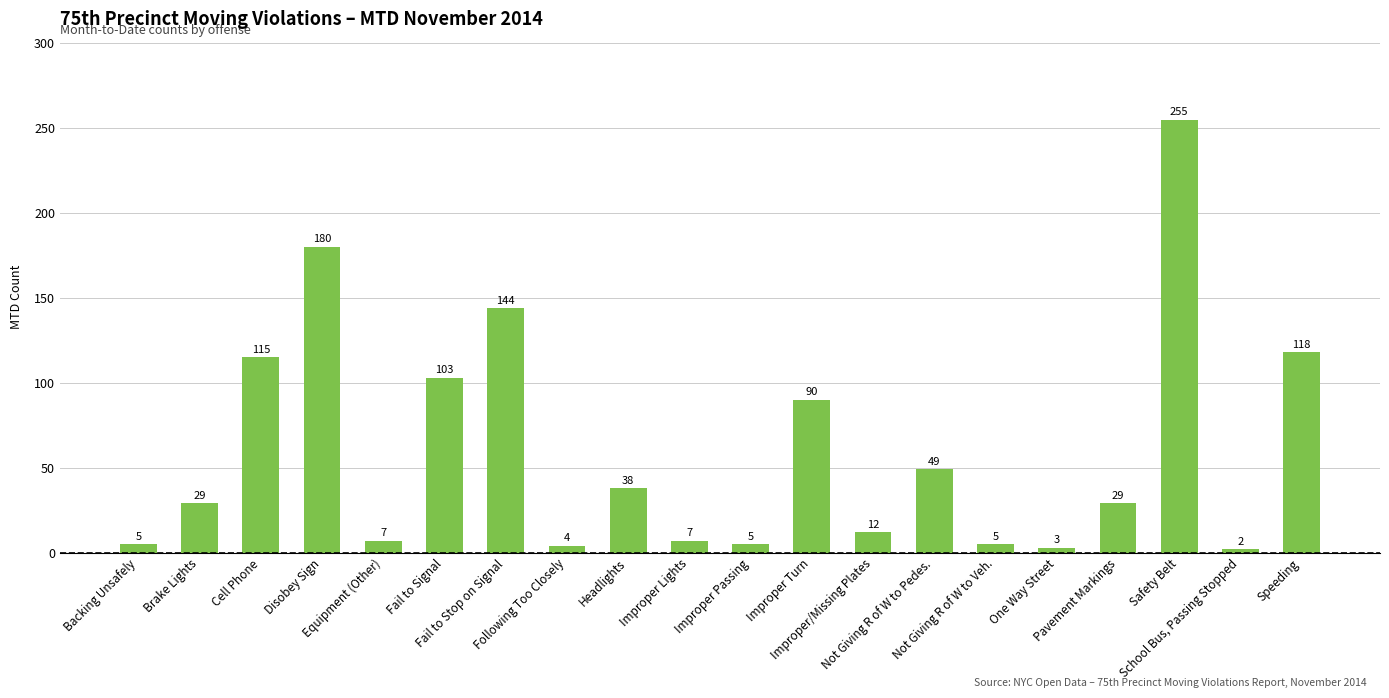

Approximately how many times larger is the value at Not Giving R of W to Pedes. compared to Following Too Closely?

12.2